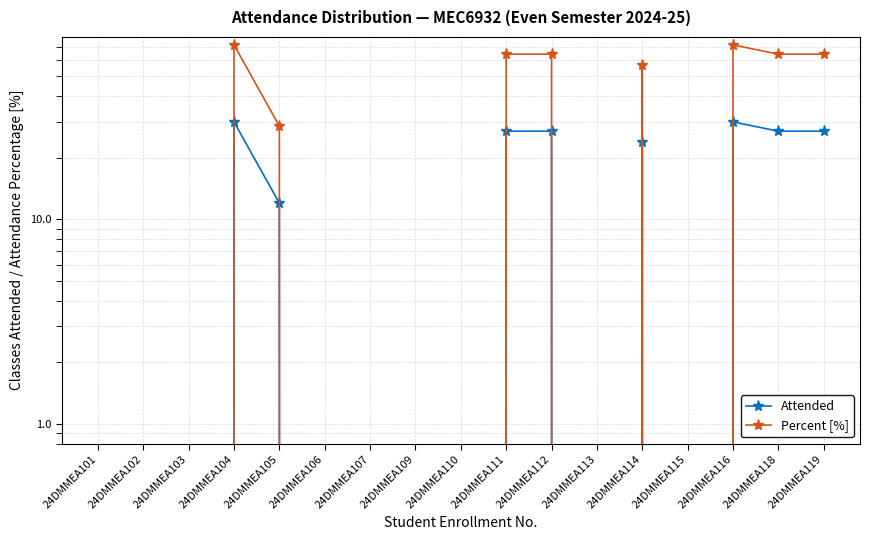

Which category has the highest value in the Percent [%] series?

24DMMEA104